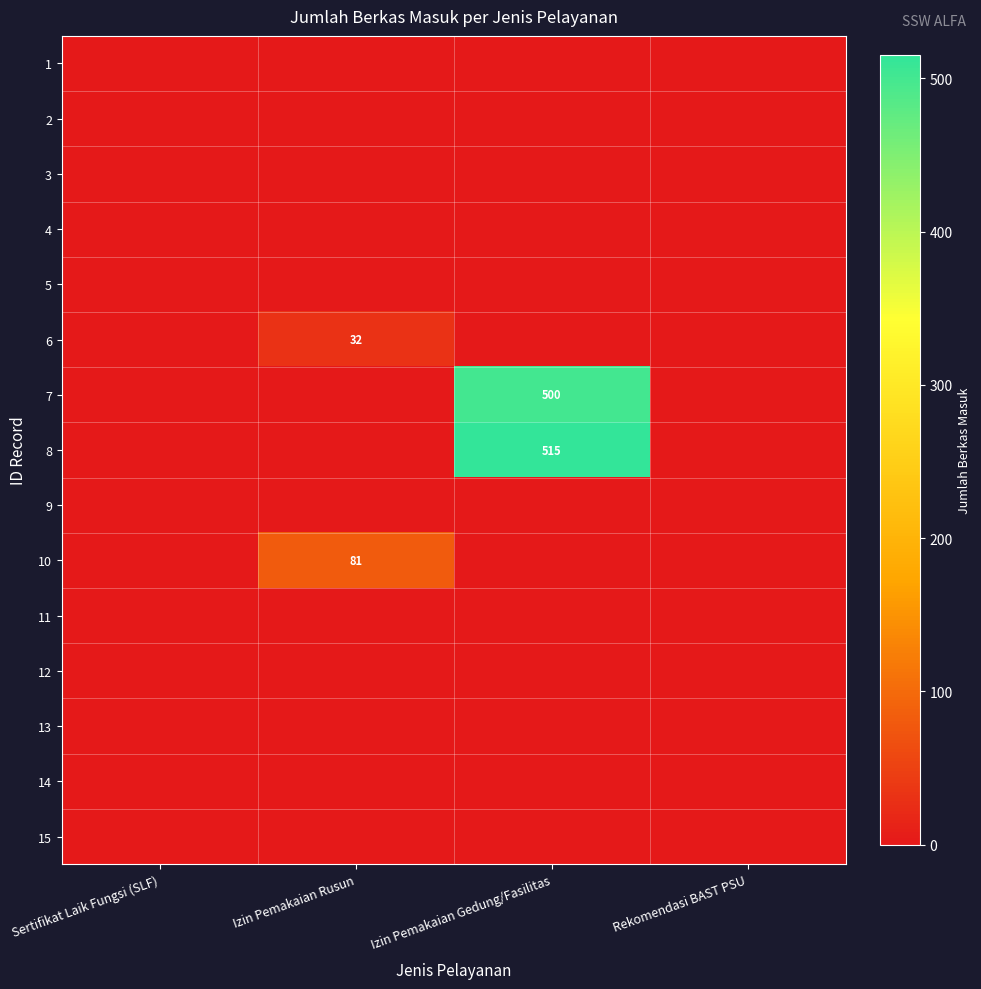

The value of 7 at Izin Pemakaian Gedung/Fasilitas is 500. True or false?

True